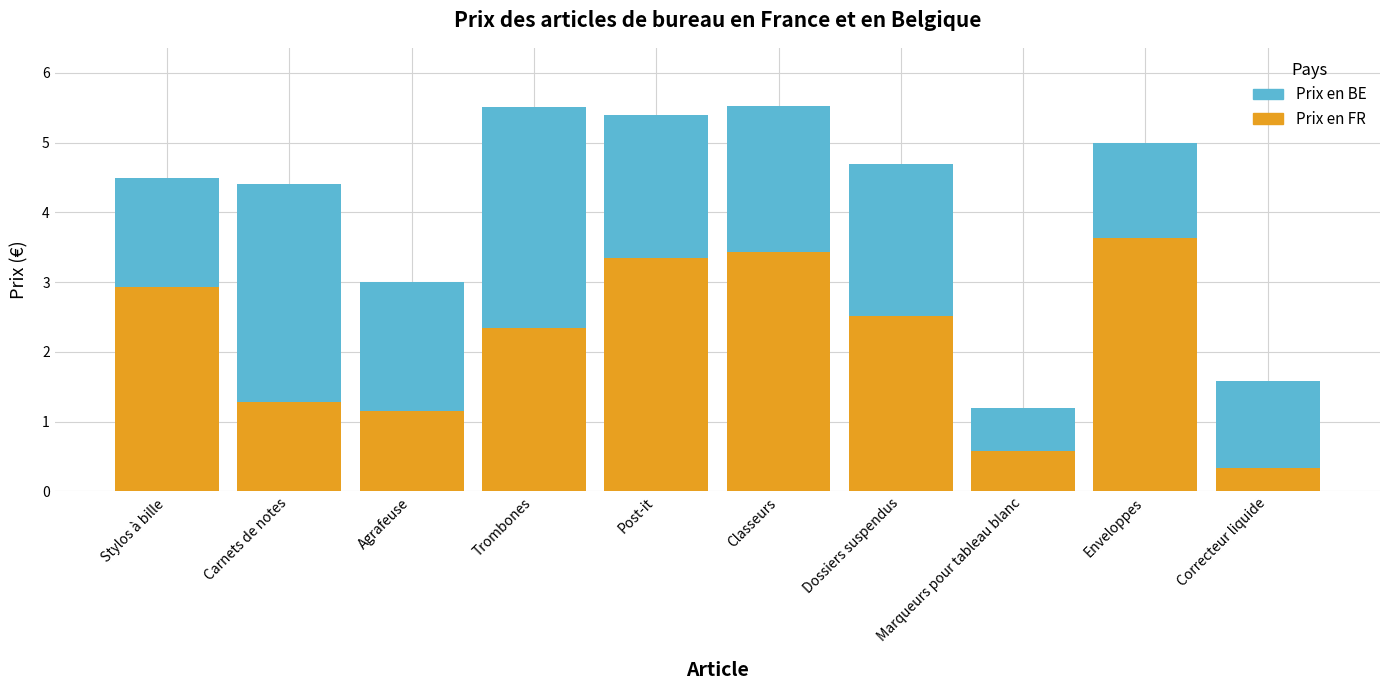

What are all the series names shown in the legend?

Prix en BE, Prix en FR